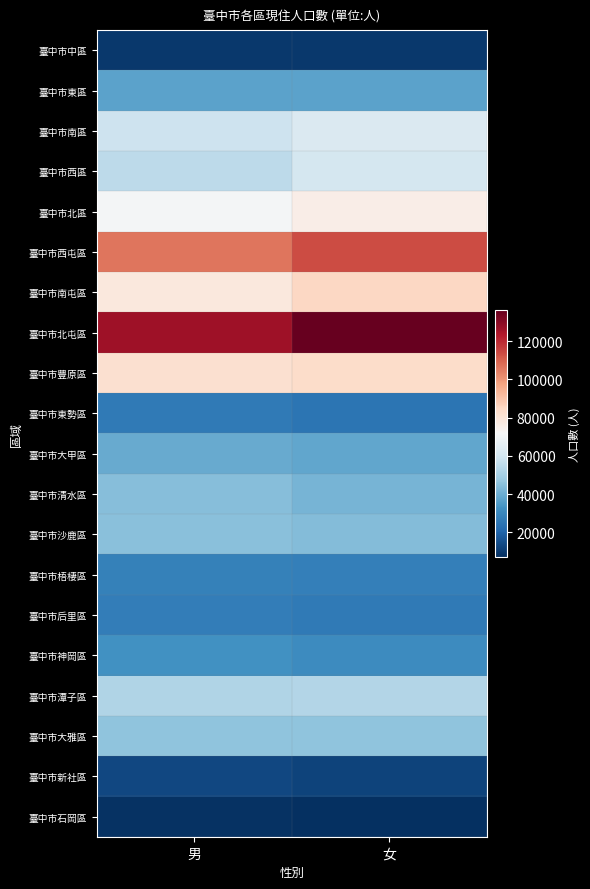

List the series in order of their peak value, lowest first.

臺中市石岡區, 臺中市中區, 臺中市新社區, 臺中市東勢區, 臺中市后里區, 臺中市梧棲區, 臺中市神岡區, 臺中市東區, 臺中市大甲區, 臺中市清水區, 臺中市沙鹿區, 臺中市大雅區, 臺中市潭子區, 臺中市西區, 臺中市南區, 臺中市北區, 臺中市豐原區, 臺中市南屯區, 臺中市西屯區, 臺中市北屯區